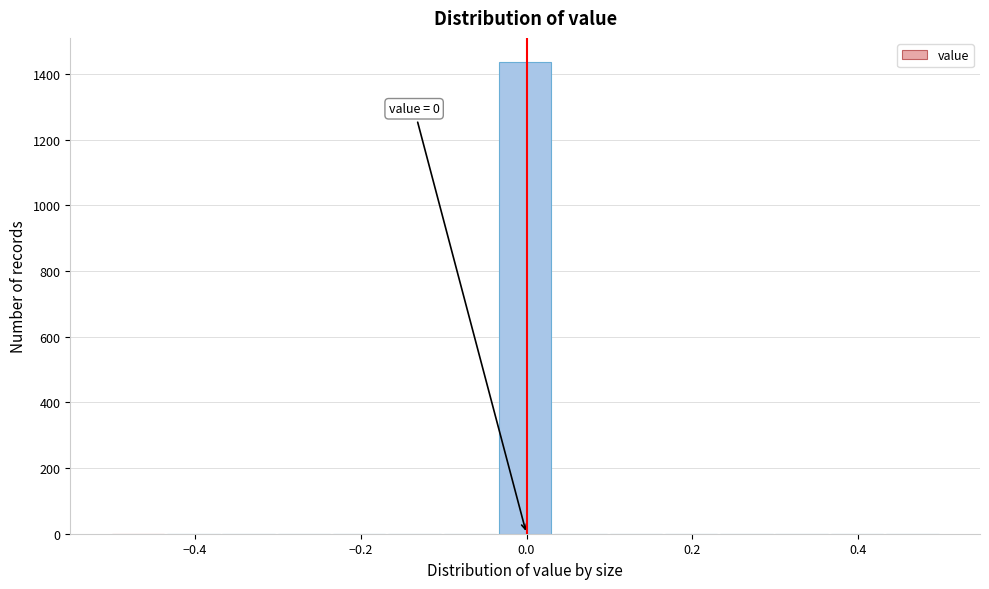

Around what value on the x-axis is the tallest bar? Give the approximate position of its centre, as read against the axis.

0.00